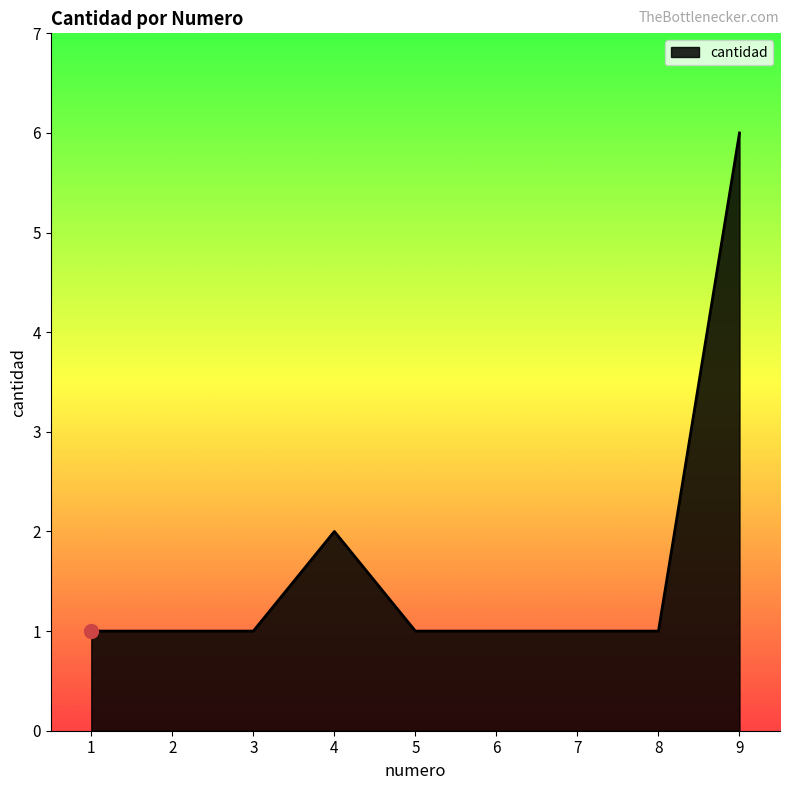

True or false: the data shows 2 at 1.

False